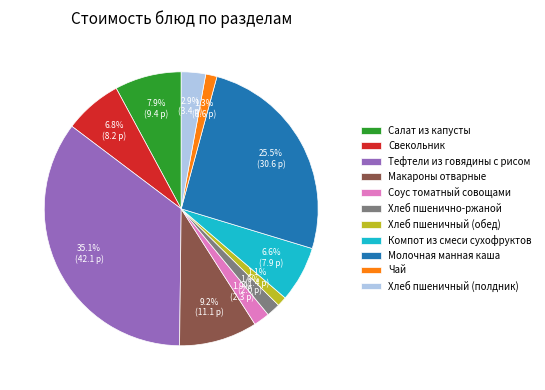

To the nearest percent, what is the average slice percentage?

9%